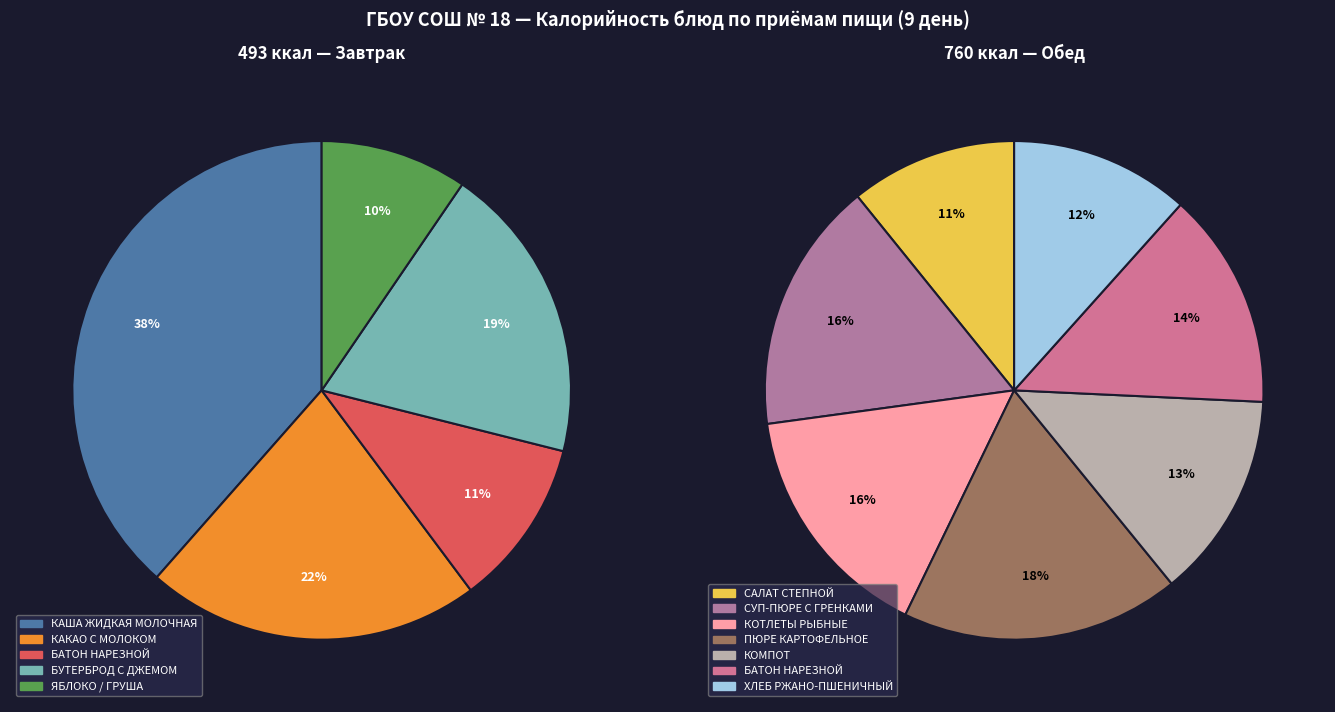

How many slices are in this pie chart?

12